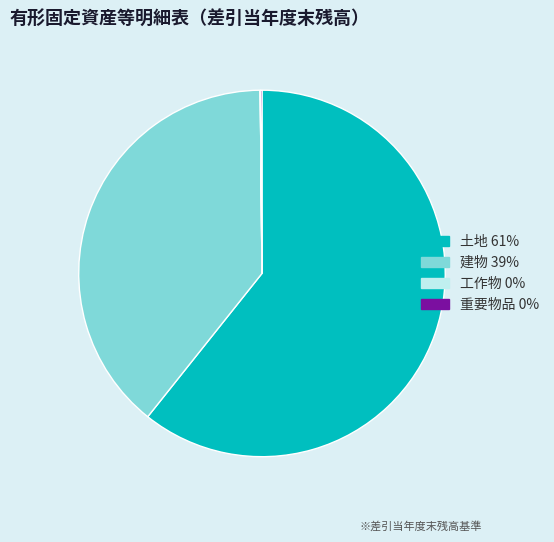

Which slice is the largest?

土地